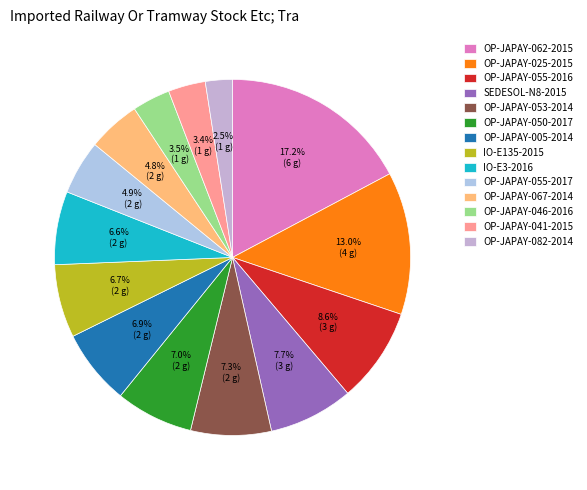

How many segments does this pie chart have?

14